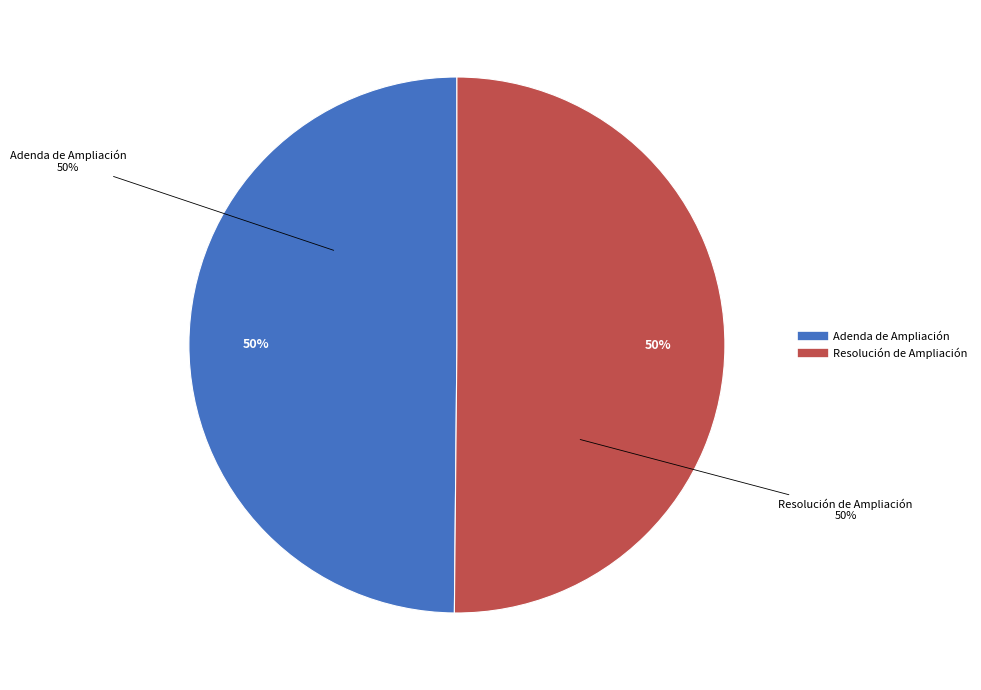

True or false: Resolución de Ampliación accounts for 50% of the total.

True